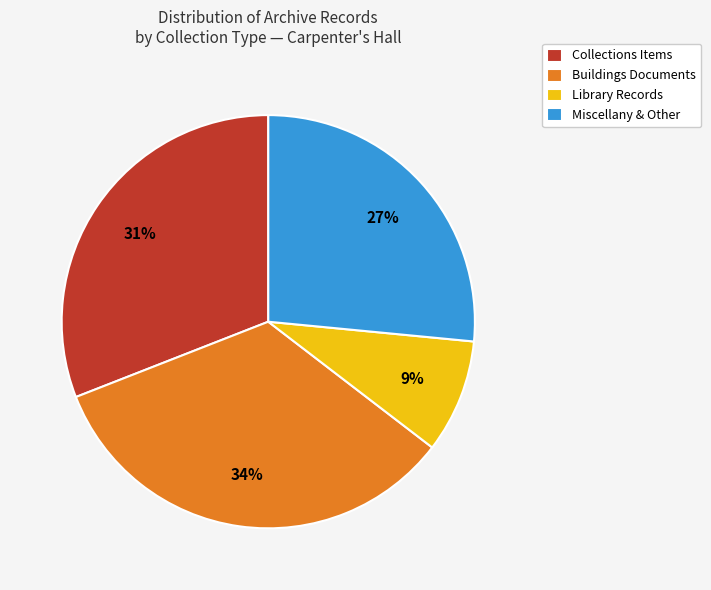

How many segments does this pie chart have?

4